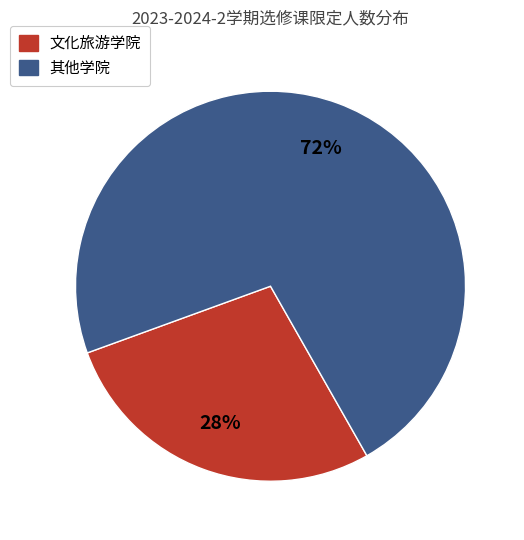

Count the number of slices in the pie.

2